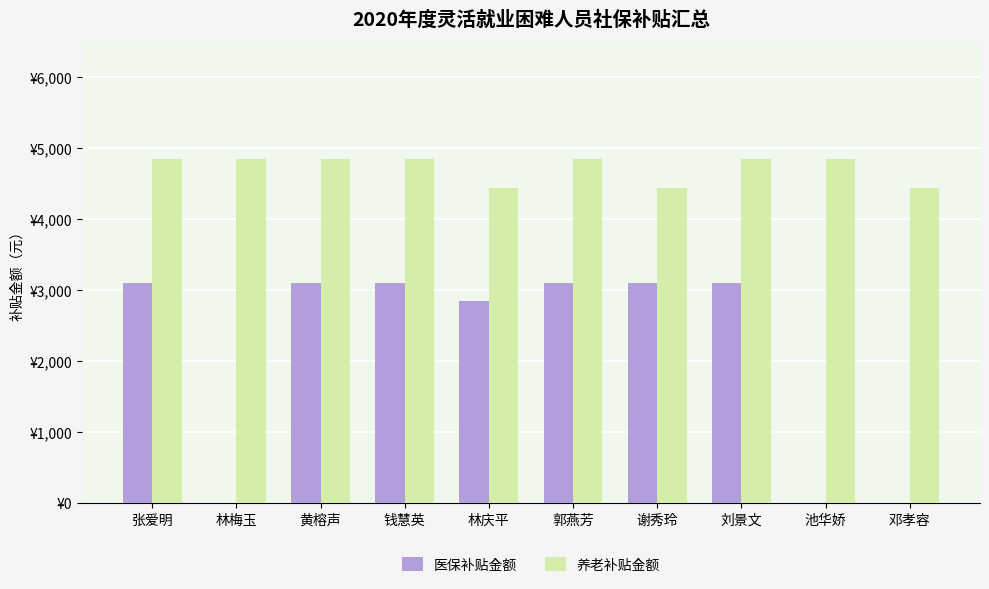

Are the bars grouped side by side (vs. stacked)?

Yes